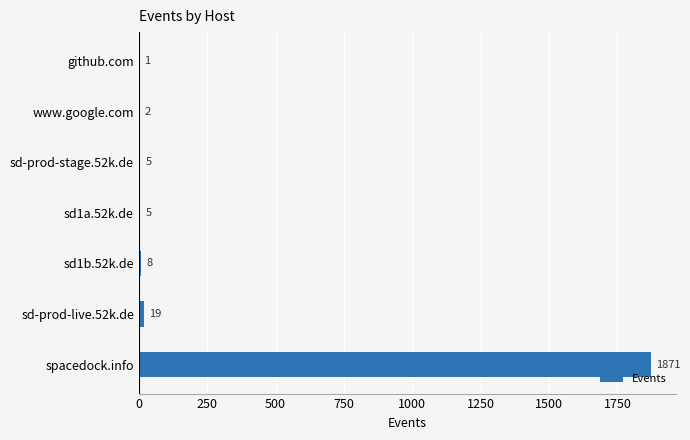

Between www.google.com and sd-prod-stage.52k.de, which is larger?

sd-prod-stage.52k.de